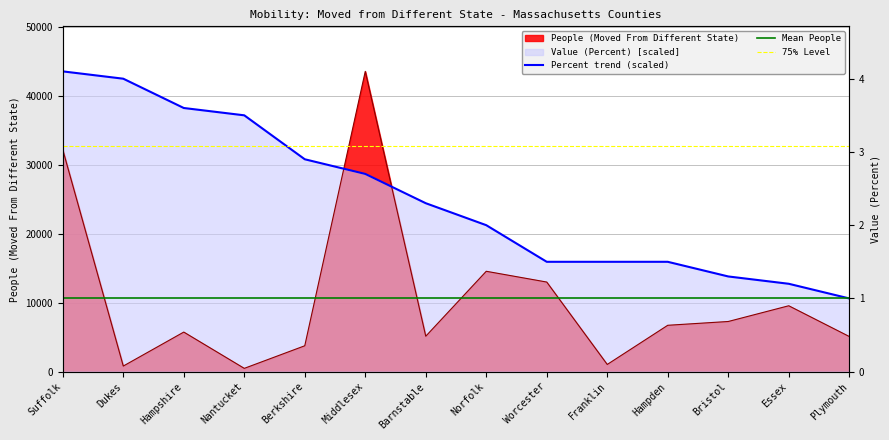

The Value (Percent) series shows 15934.4 at Hampden. True or false?

True